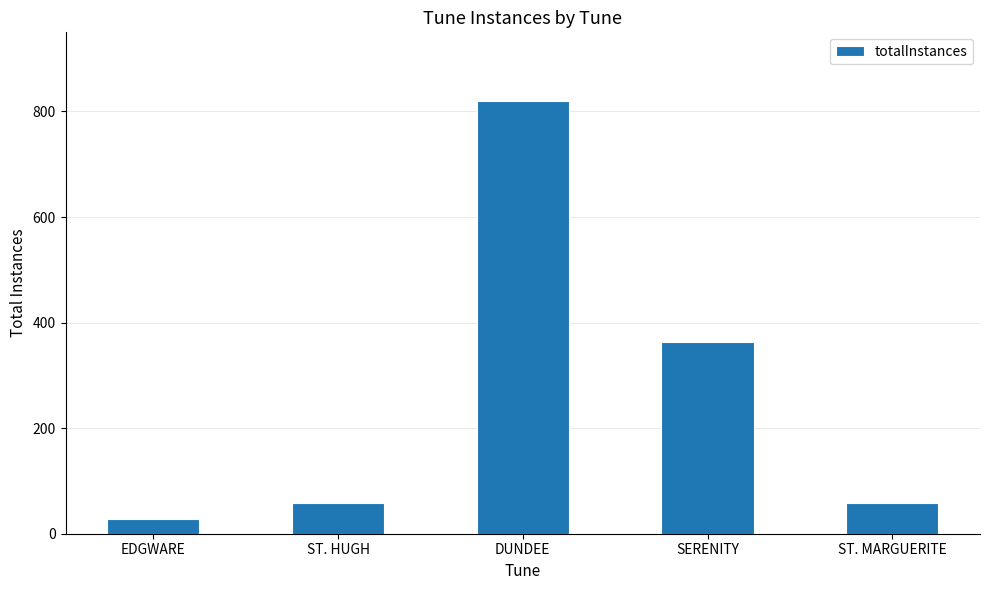

How many values are below 59?

1